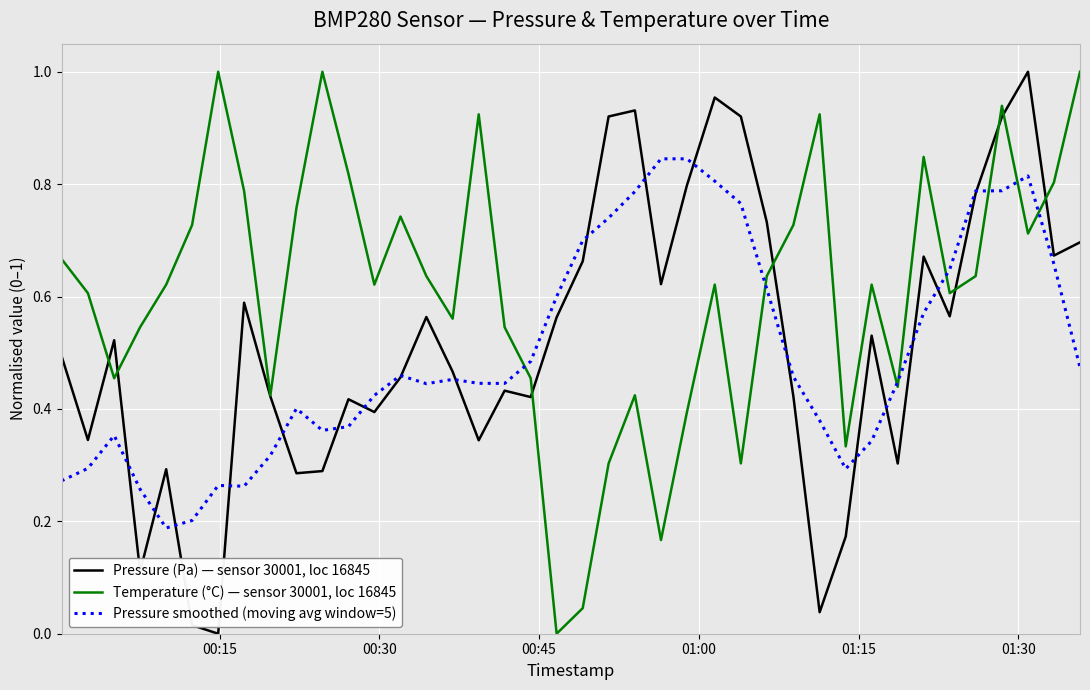

How many lines are shown in the chart?

3